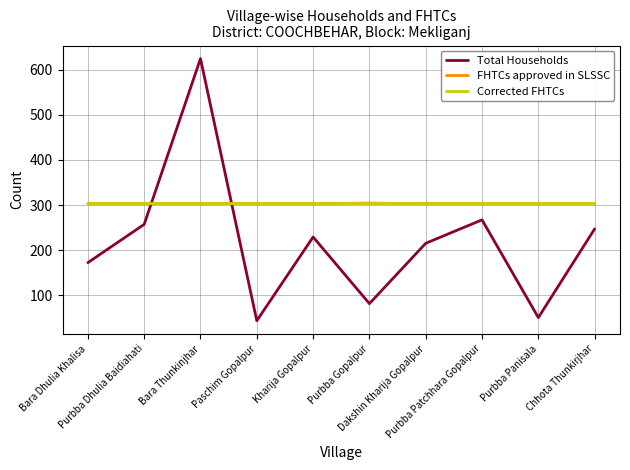

True or false: Corrected FHTCs has more than 1 points higher than both neighbors.

False